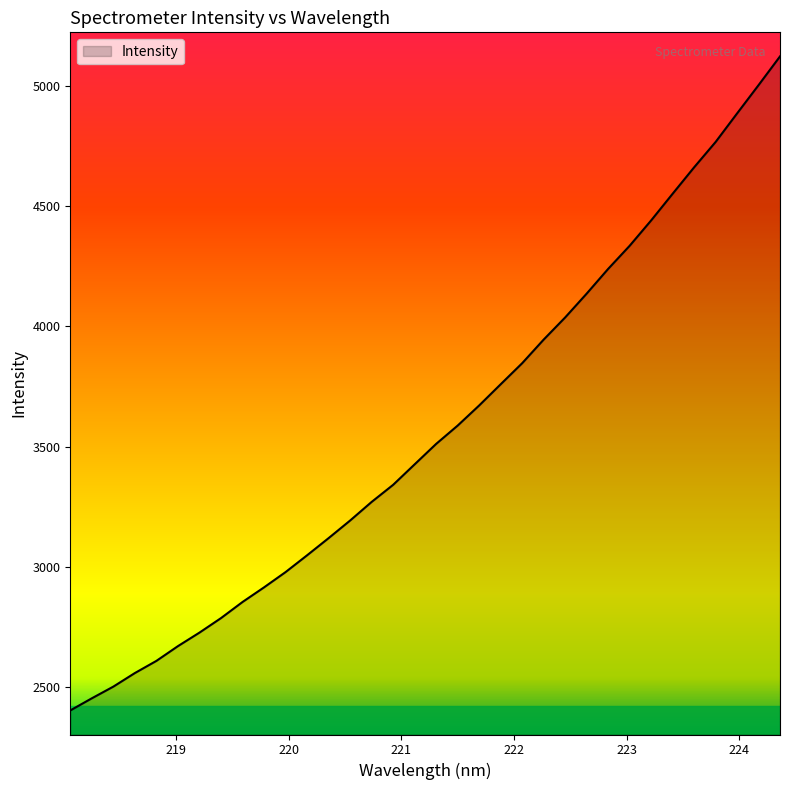

What is the minimum value shown in the chart?

2403.7